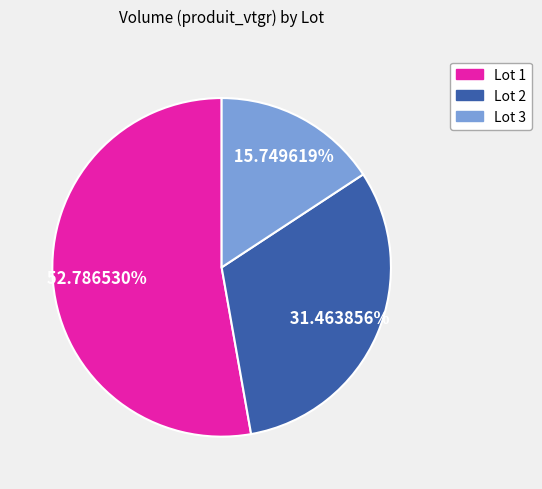

To the nearest percent, what is the average slice percentage?

33%